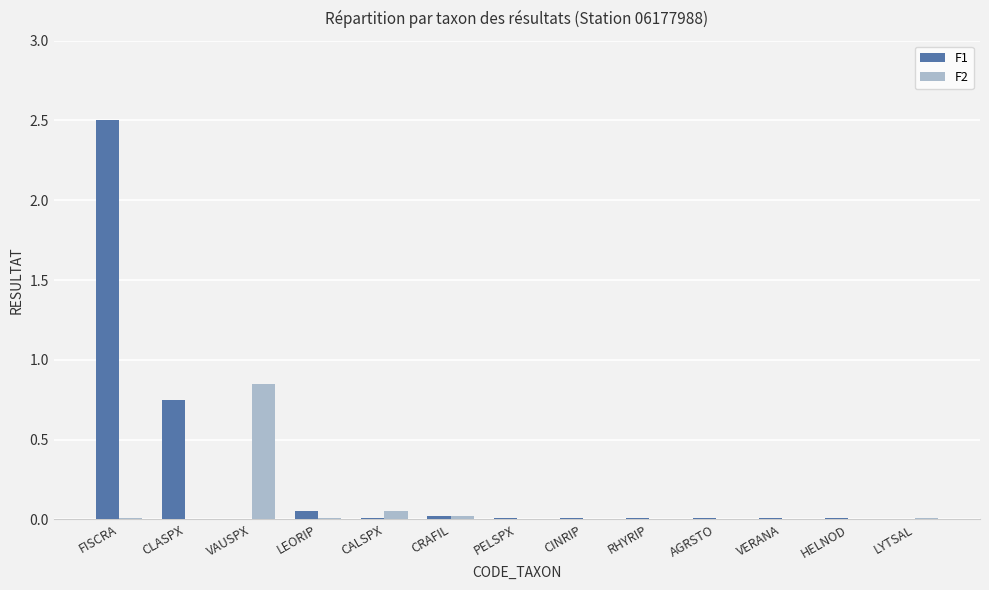

At which label does F1 reach its peak?

FISCRA